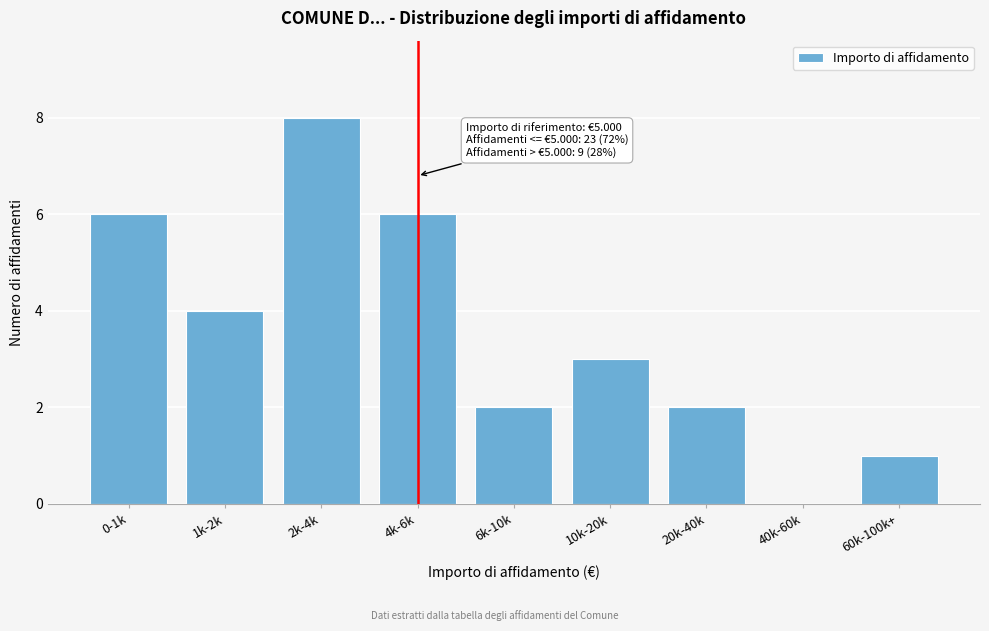

Reading left to right, what are all the values shown in this chart?

0-1k=6	1k-2k=4	2k-4k=8	4k-6k=6	6k-10k=2	10k-20k=3	20k-40k=2	40k-60k=0	60k-100k+=1